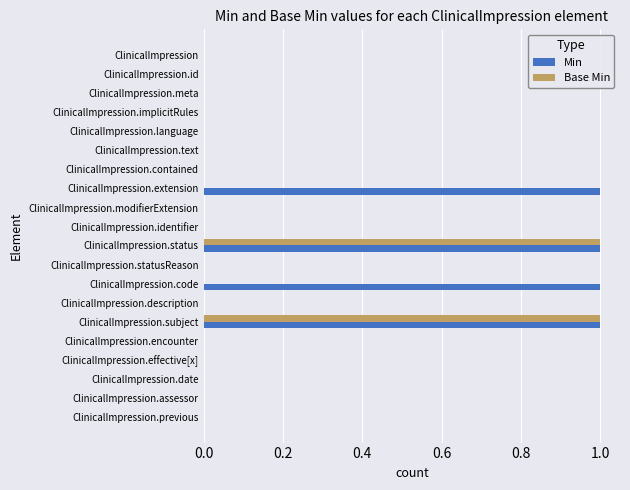

What is the highest value of the Min series?

1